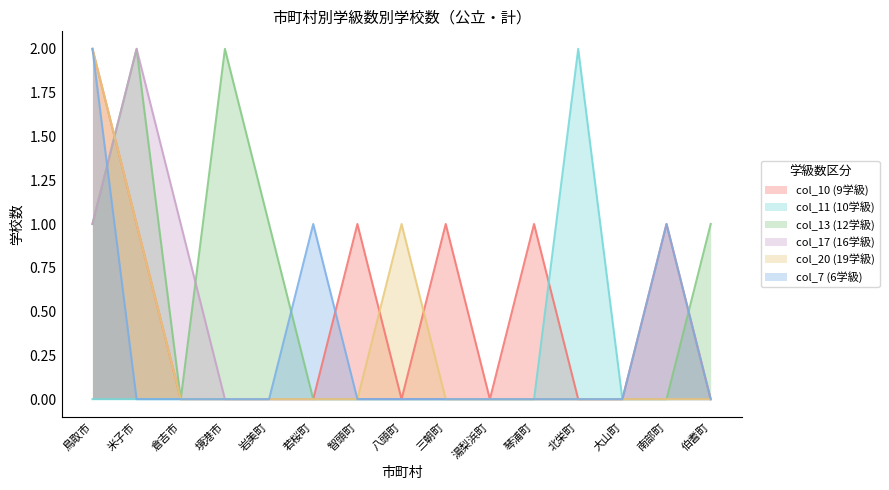

List the series in order of their peak value, highest first.

col_10 (9学級), col_11 (10学級), col_13 (12学級), col_17 (16学級), col_20 (19学級), col_7 (6学級)